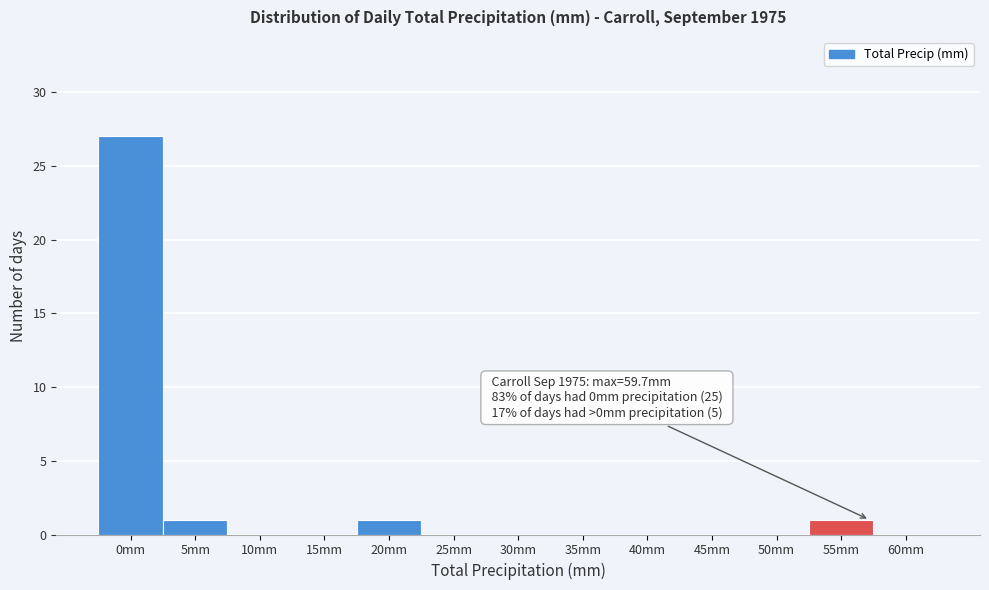

Reading right to left, extract all data points from this chart.

60mm=0	55mm=1	50mm=0	45mm=0	40mm=0	35mm=0	30mm=0	25mm=0	20mm=1	15mm=0	10mm=0	5mm=1	0mm=27